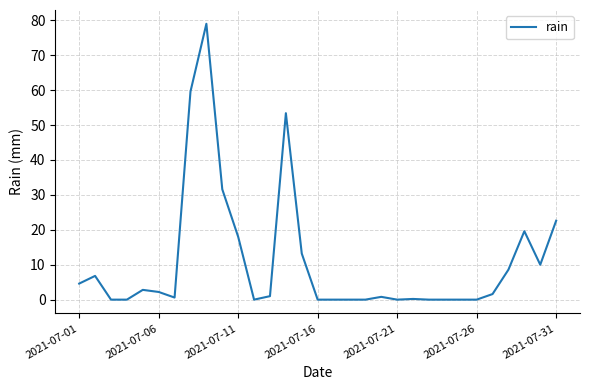

What is the difference between the second highest and second lowest values?

59.6